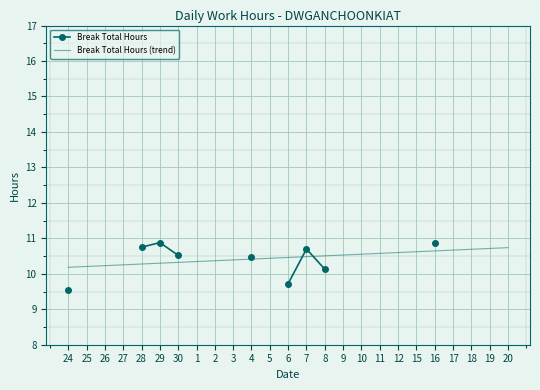

At which category does Break Total Hours reach its first local peak?

29